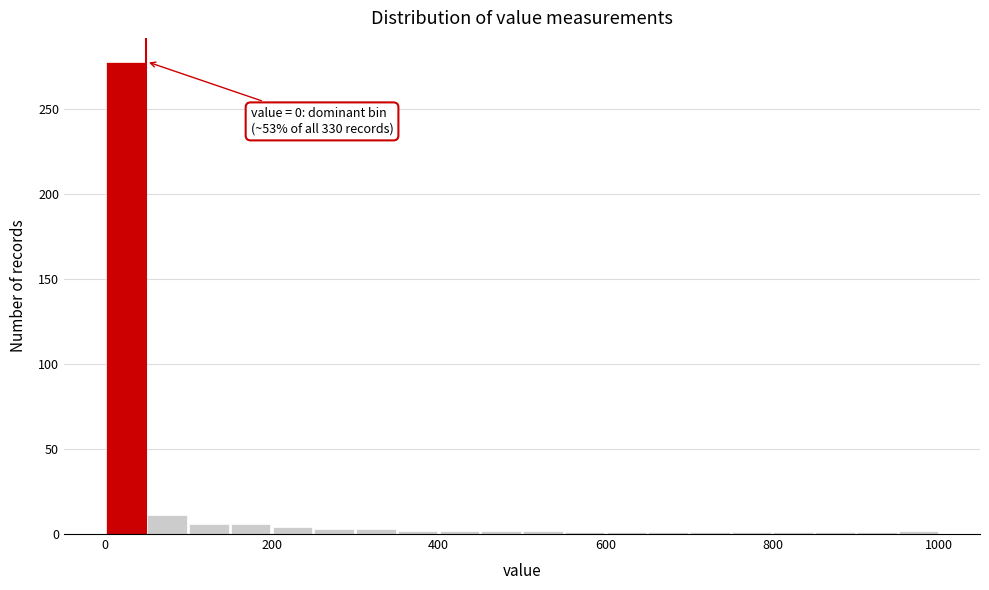

Read against the x-axis, roughly where is the centre of the tallest bar?

20